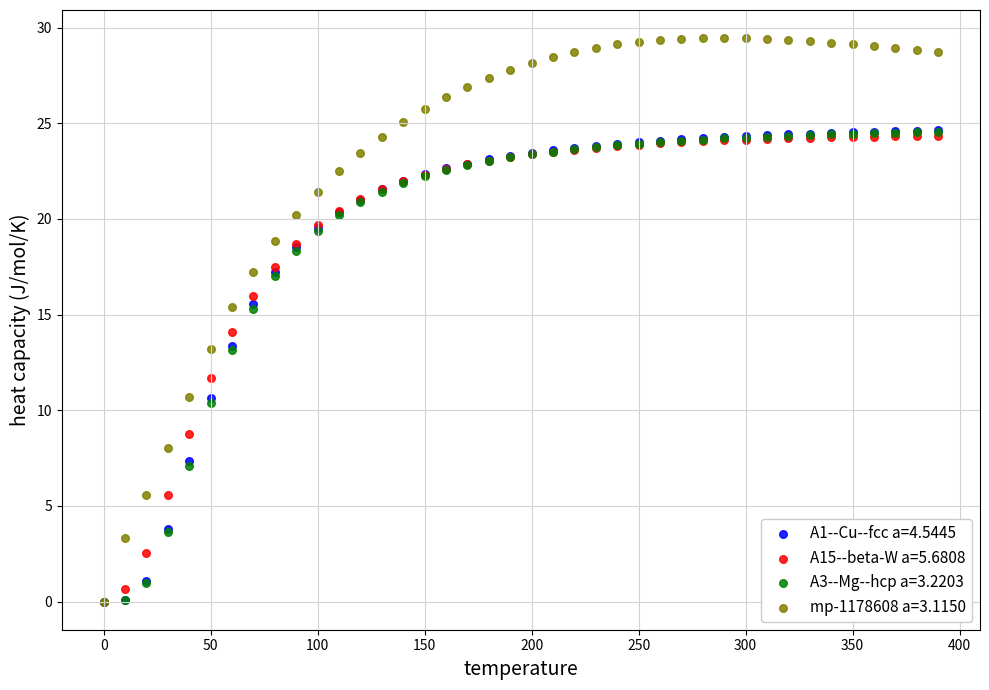

What are all the series names shown in the legend?

A1--Cu--fcc a=4.5445, A15--beta-W a=5.6808, A3--Mg--hcp a=3.2203, mp-1178608 a=3.1150